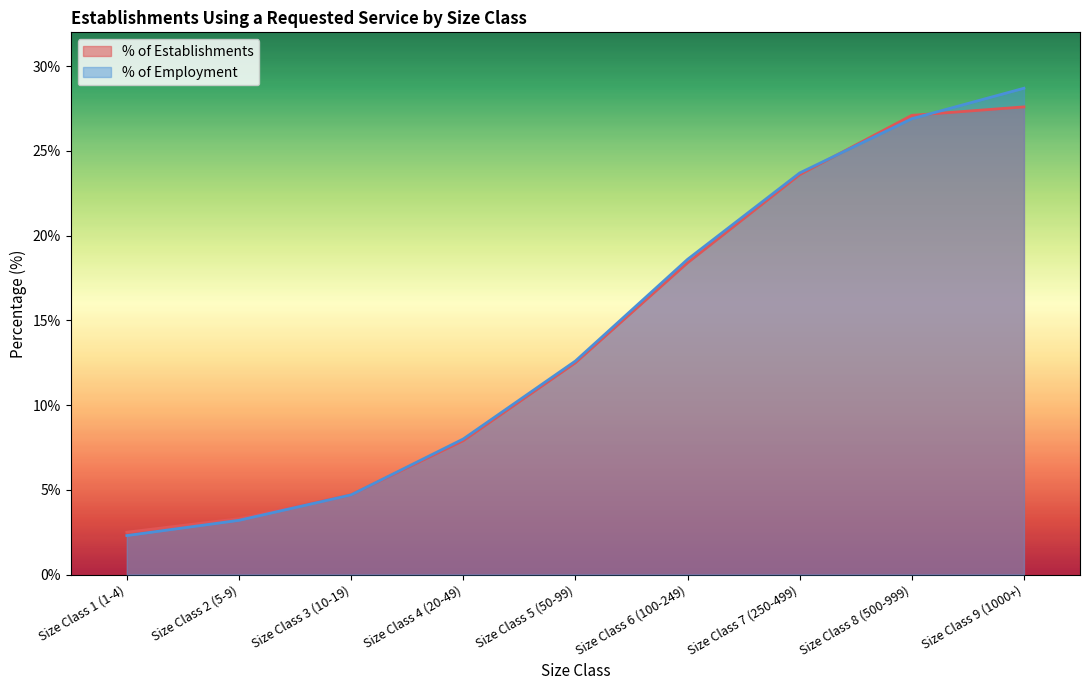

At which label is % of Employment closest to 15?

Size Class 5 (50-99)